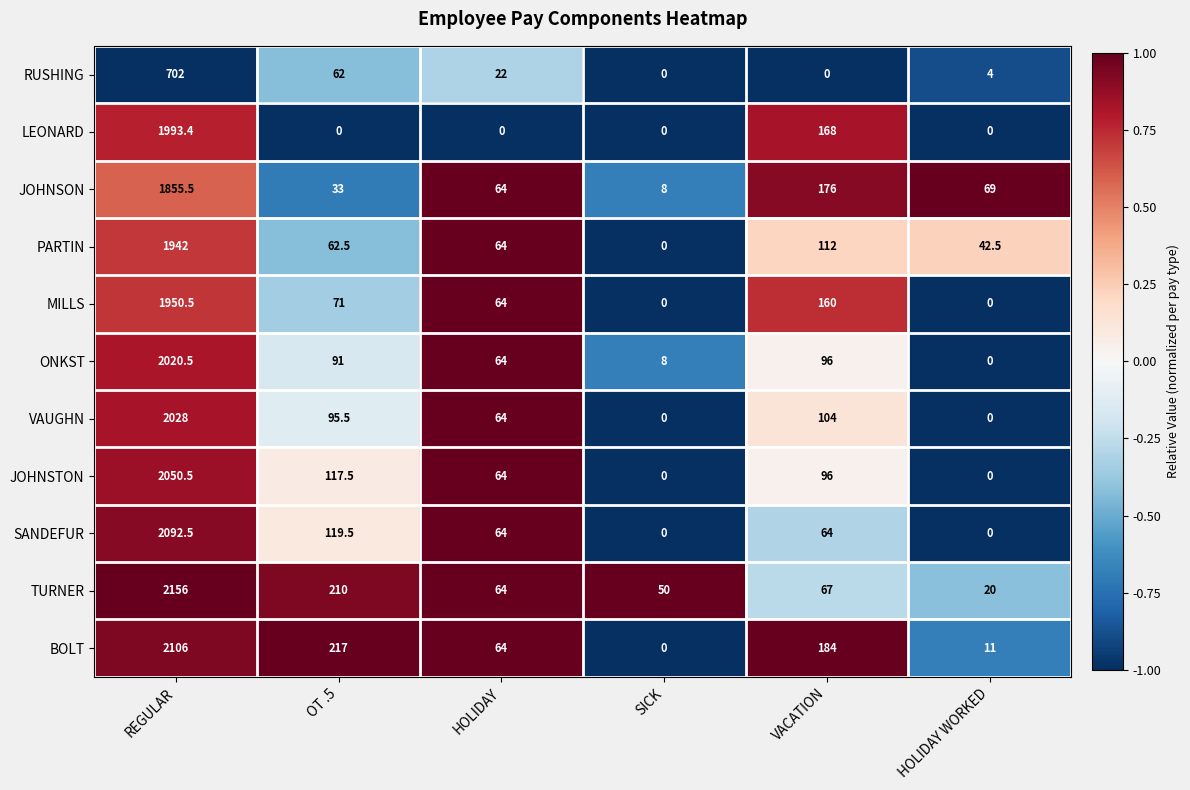

Rank the series by their maximum value, from highest to lowest.

TURNER, BOLT, SANDEFUR, JOHNSTON, VAUGHN, ONKST, LEONARD, MILLS, PARTIN, JOHNSON, RUSHING